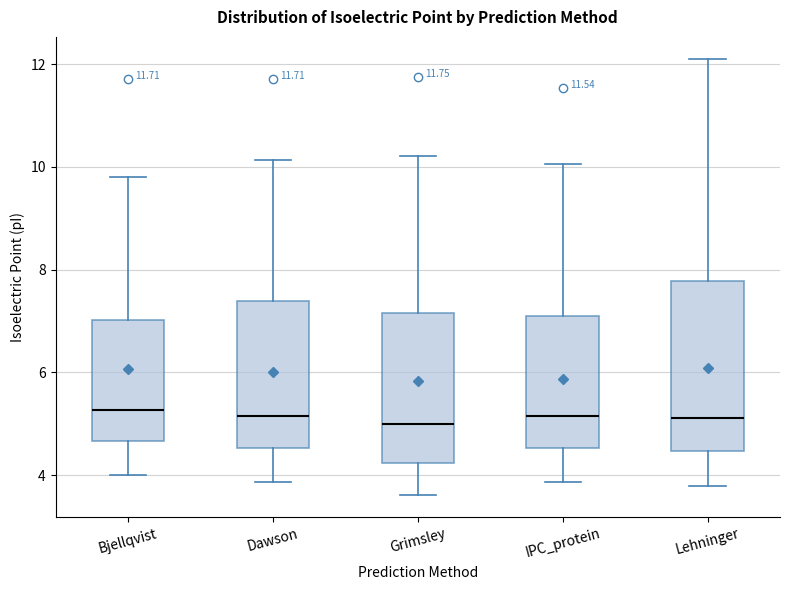

Which box is the tallest, from its lower edge to its upper edge?

Lehninger